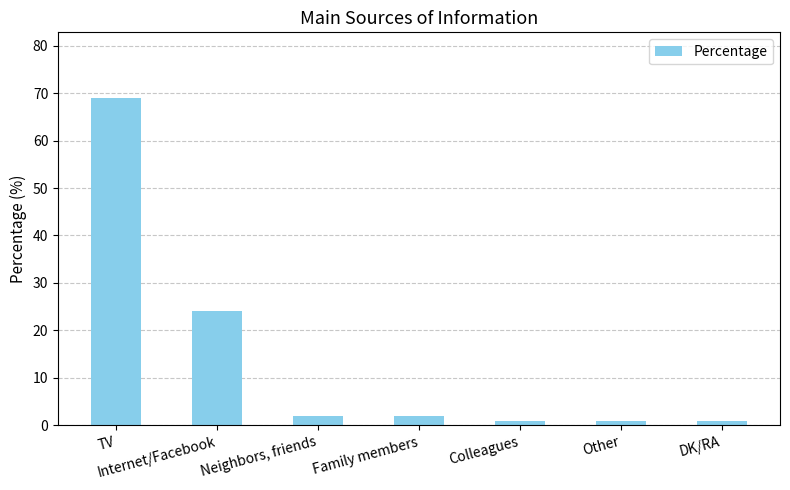

What is the approximate value at Internet/Facebook, to the nearest 5?

25